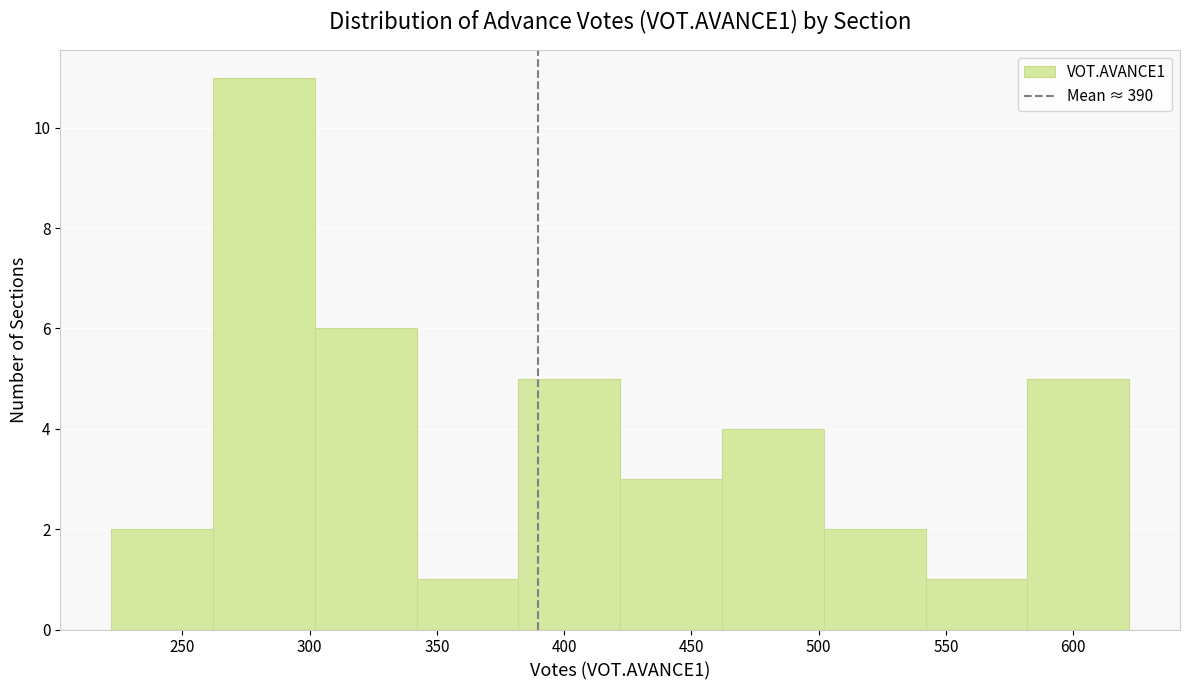

What is the height of the bar covering 342 to 382 on the x-axis? Neither the bar edges nor the heights are printed on the chart, so give them approximately, as read against the axes.

1